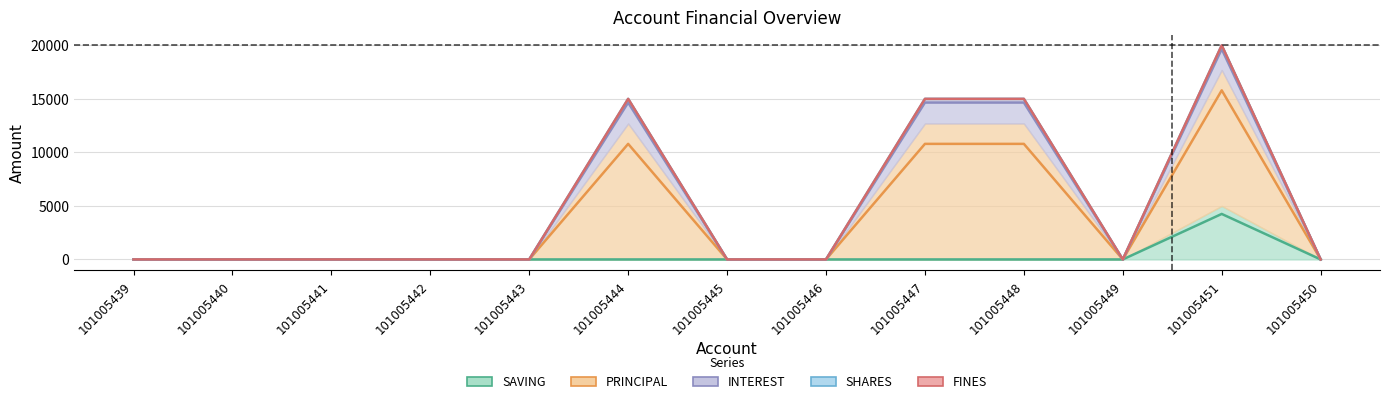

True or false: INTEREST and PRINCIPAL intersect in this chart.

False